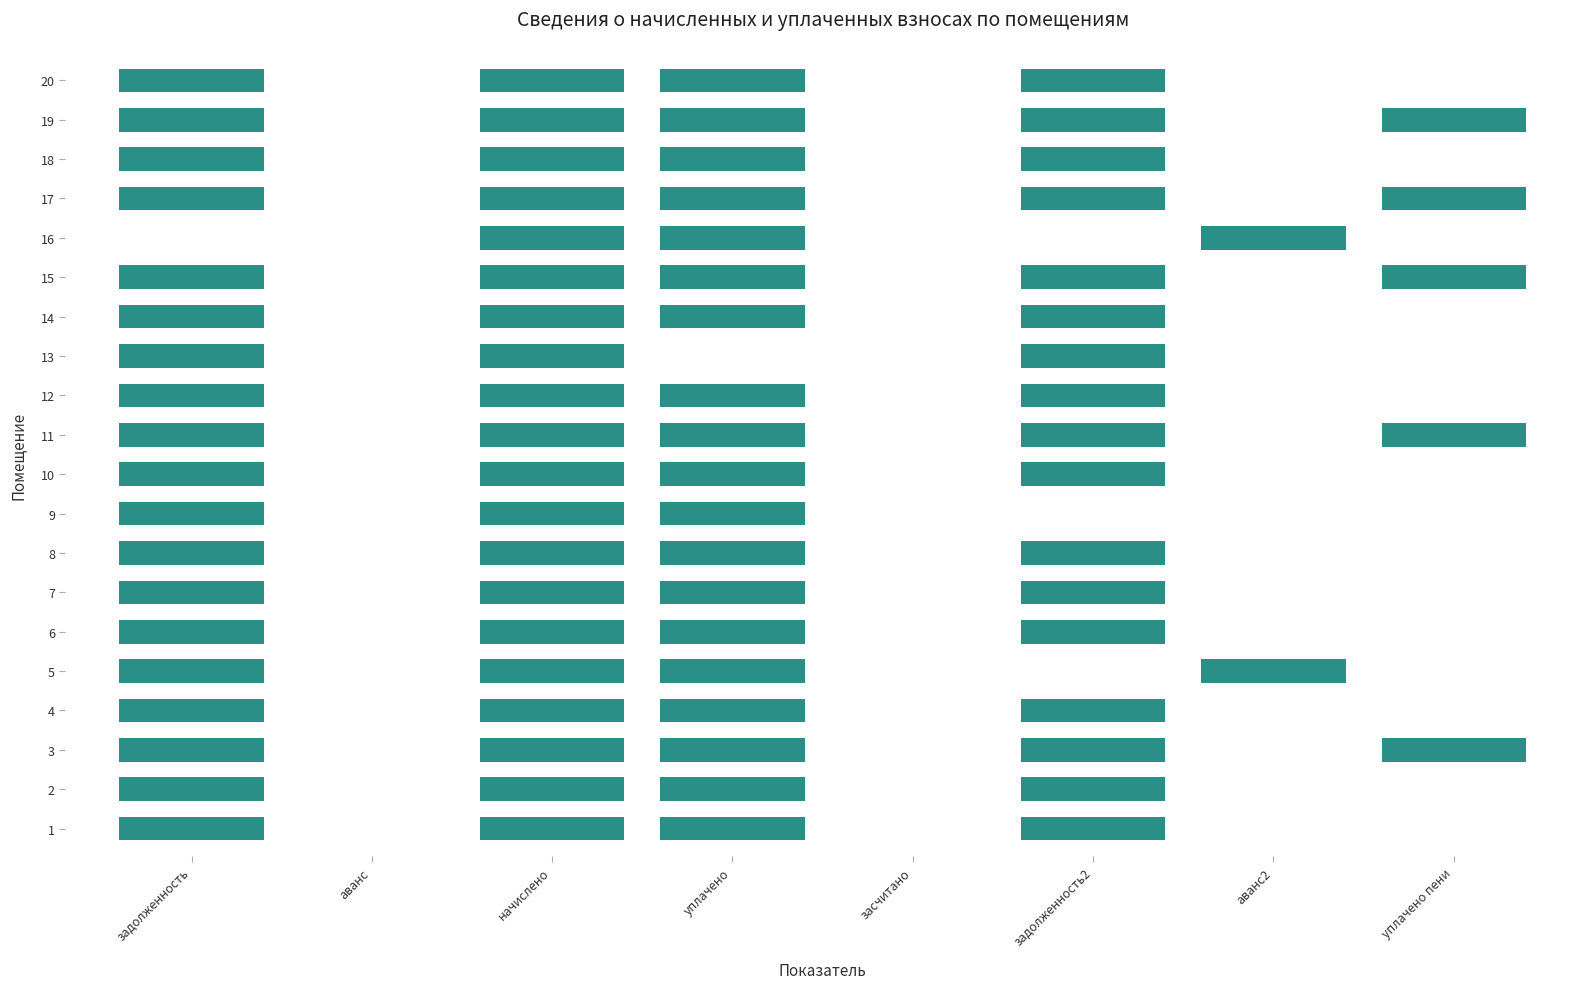

Is it true that 6 equals 1578.5 at 4?

False